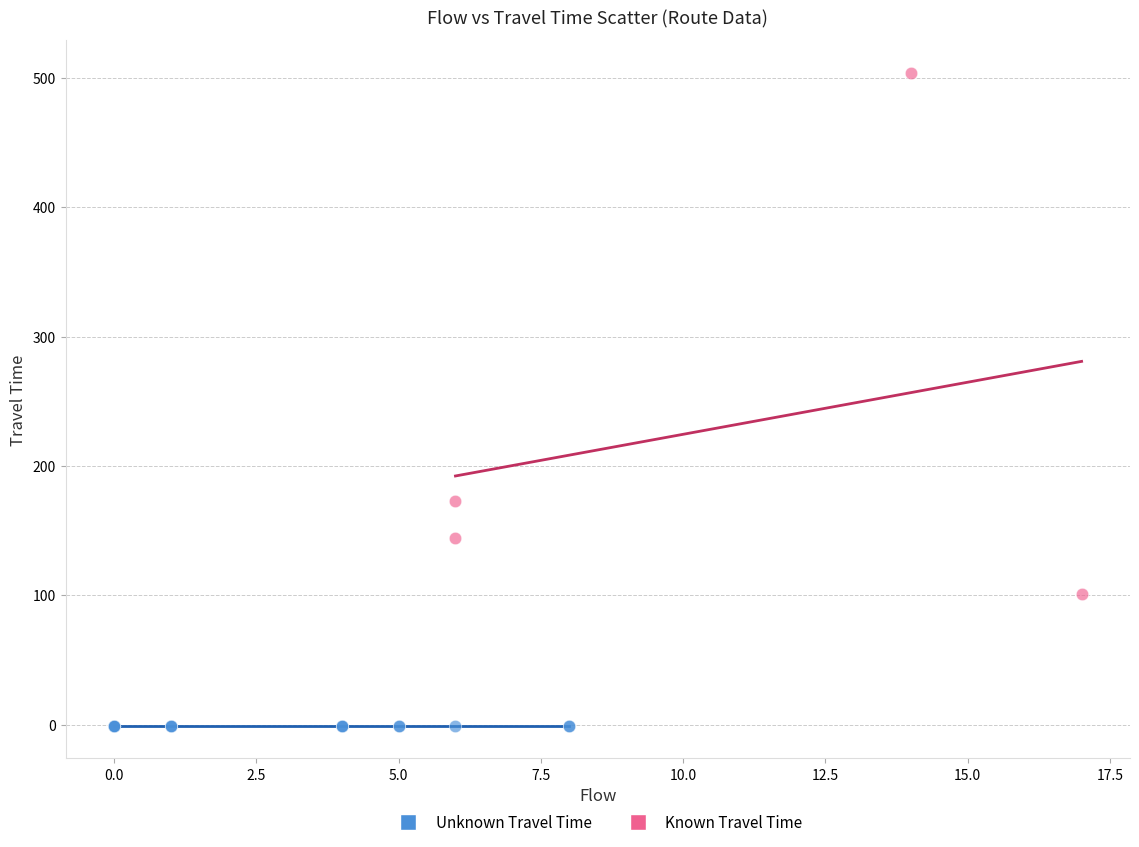

Which series reaches the maximum Y coordinate?

Known Travel Time